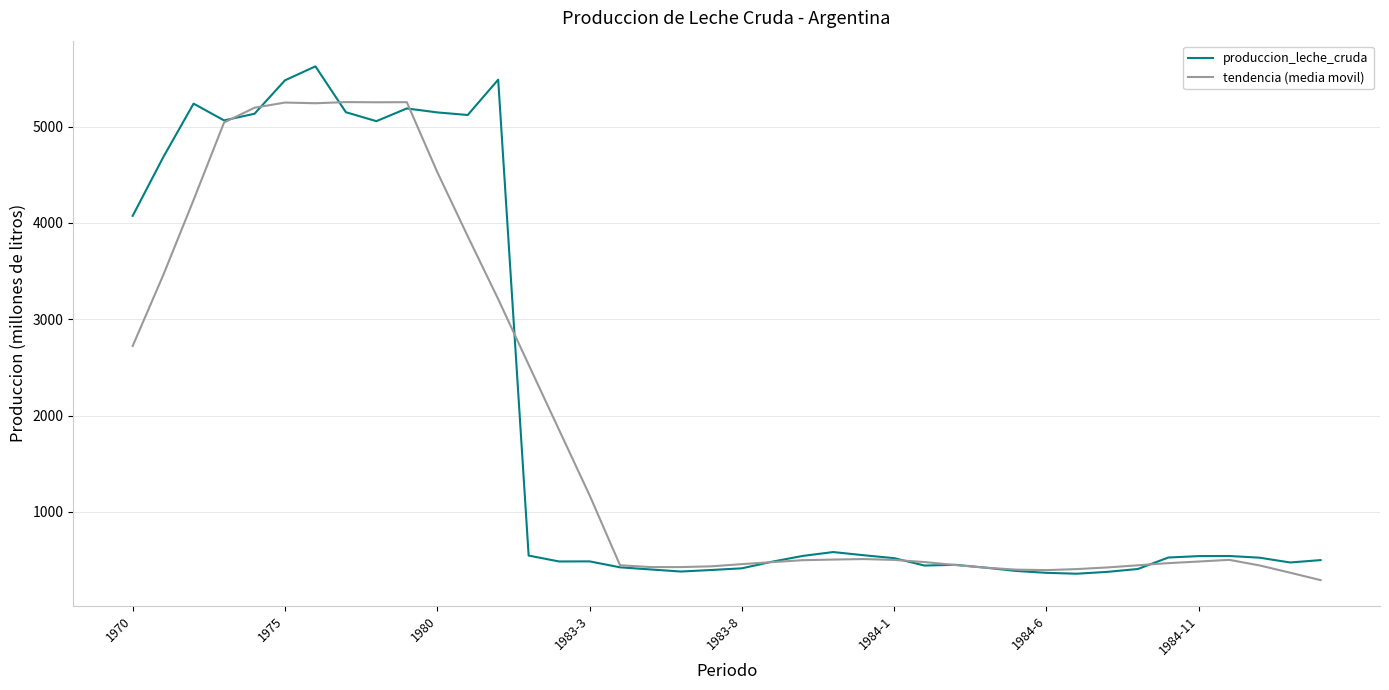

What are all the series names shown in the legend?

produccion_leche_cruda, tendencia (media movil)